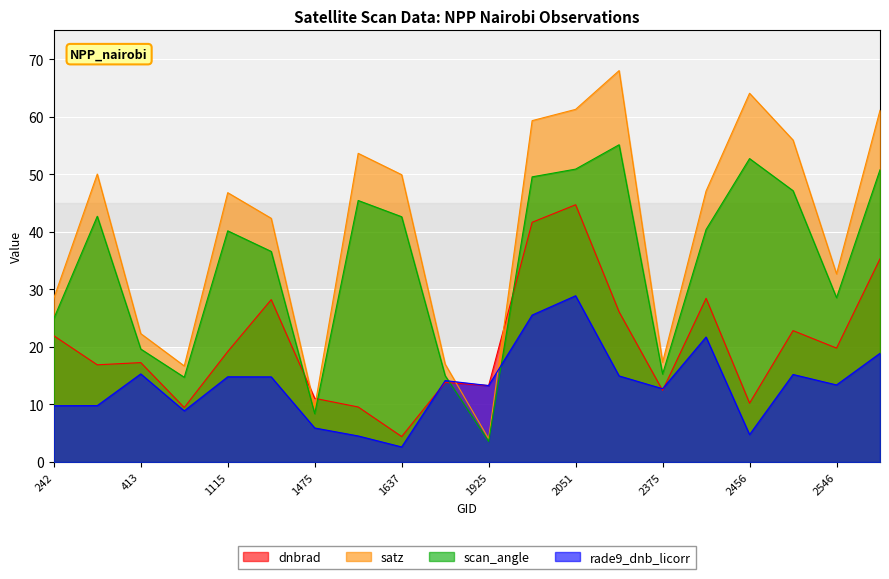

The value of rade9_dnb_licorr at 2375 is 5.0. True or false?

False